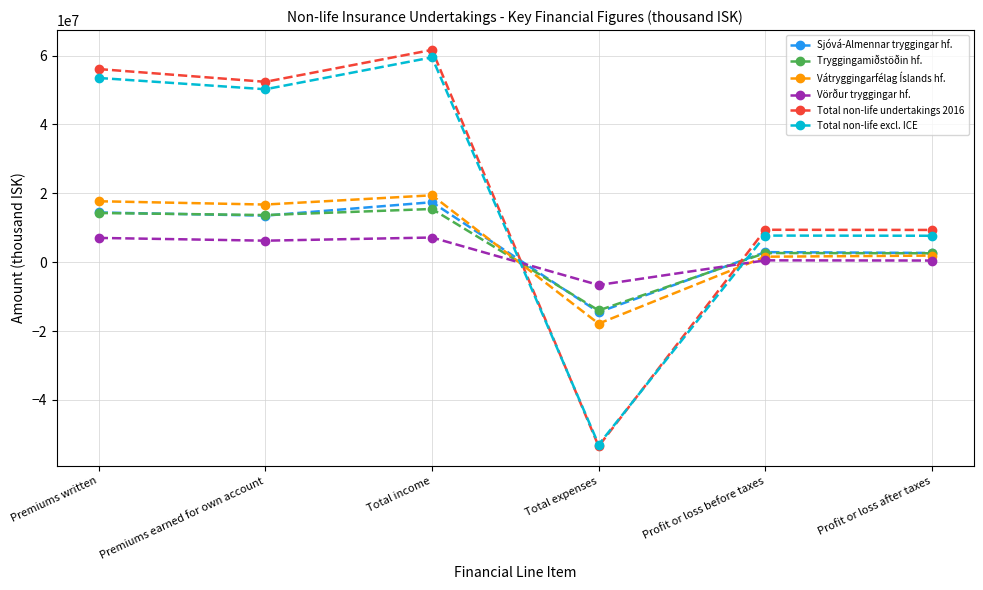

What is the difference between the maximum and second lowest values in the Total non-life excl. ICE series?

51795470